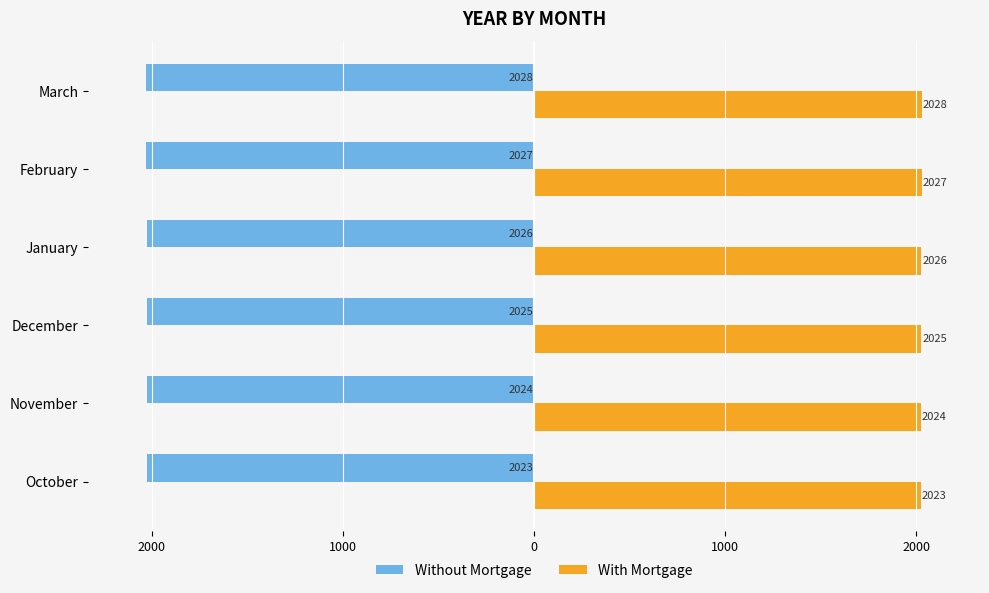

What are all the series names shown in the legend?

Without Mortgage, With Mortgage